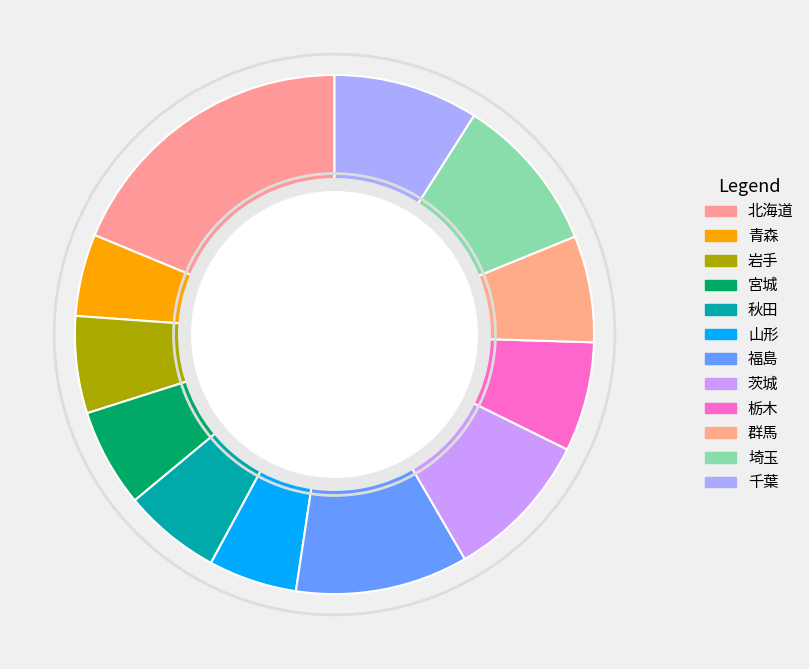

How many segments does this pie chart have?

12